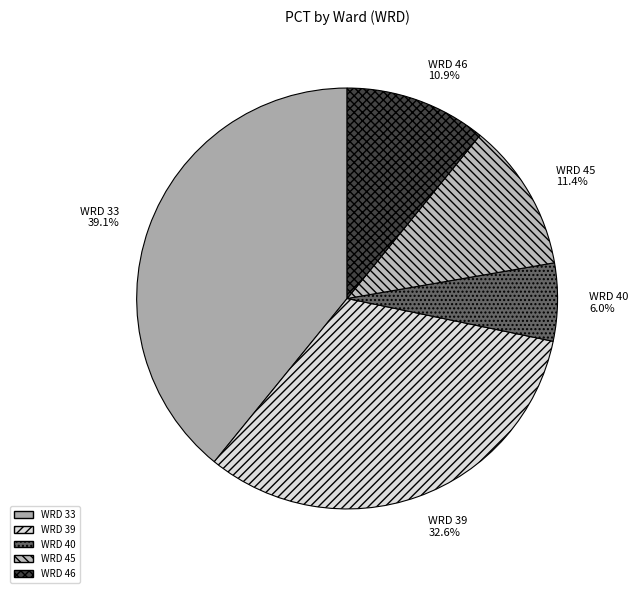

What is the ratio of the value at WRD 46 to the value at WRD 45?

1.0